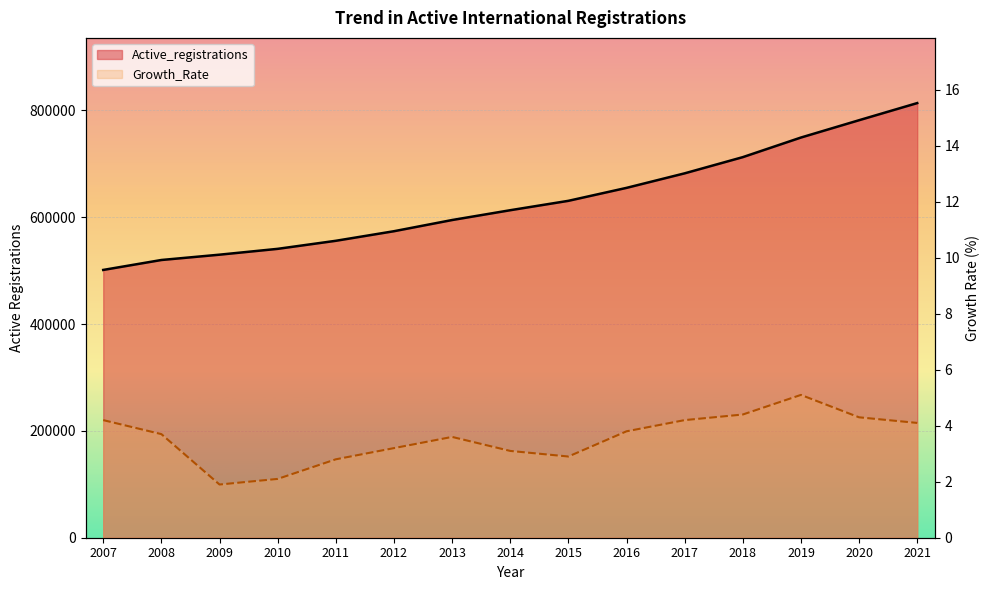

Which series has the largest range (max minus min)?

Active_registrations